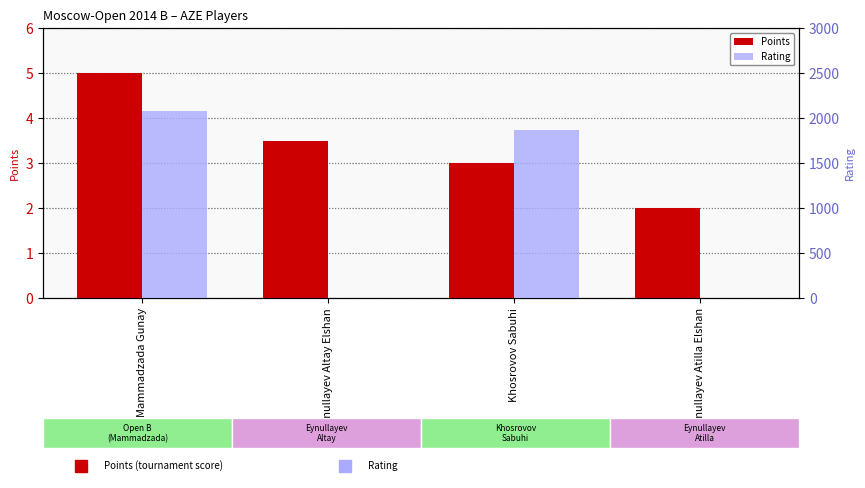

How many categories are shown in the chart?

4